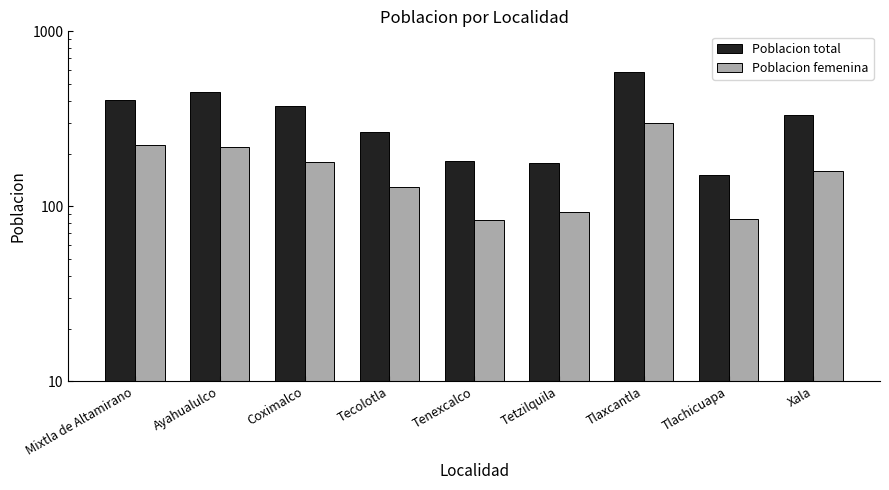

What is the label of the 6th bar from the left?

Tetzilquila